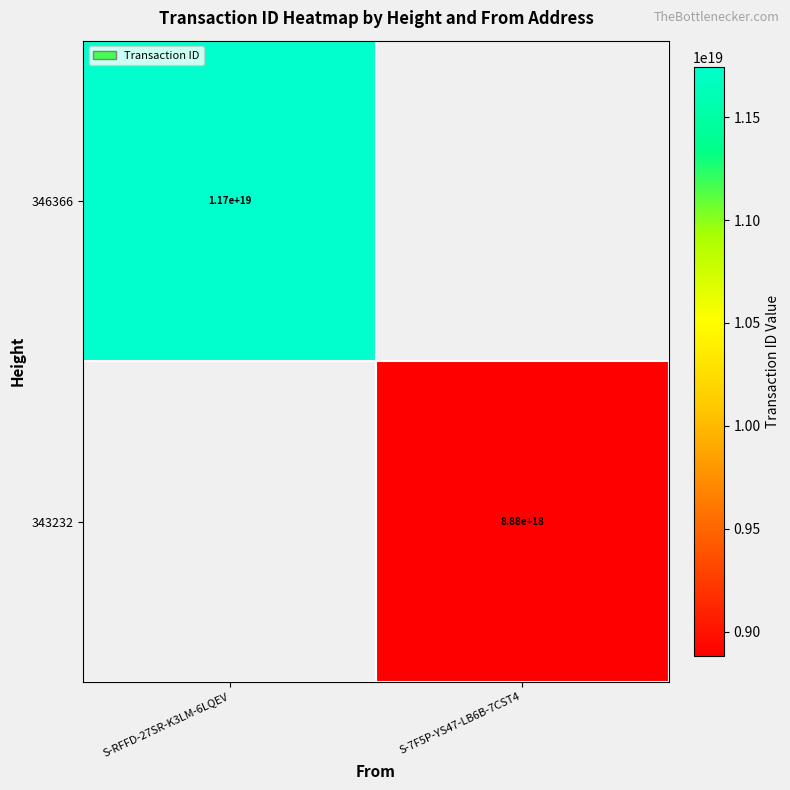

Is it true that 346366 equals 11700000000000000000 at S-RFFD-27SR-K3LM-6LQEV?

True